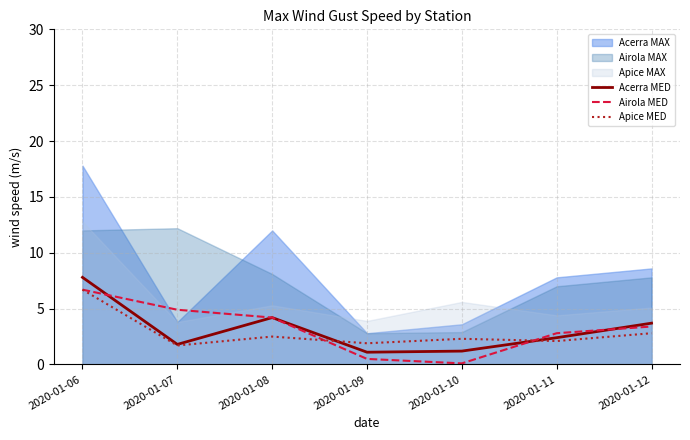

What is the lowest value of the Apice MED series?

1.7